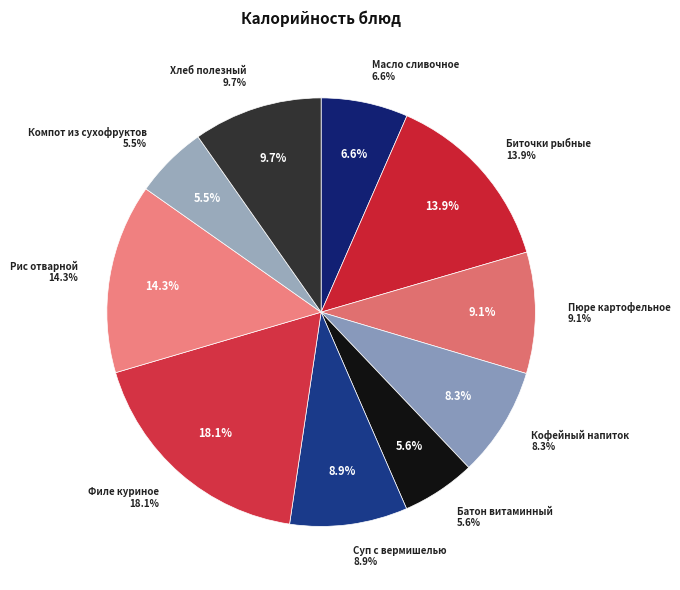

Which category has the smallest portion of the pie?

Компот из смеси сухофруктов